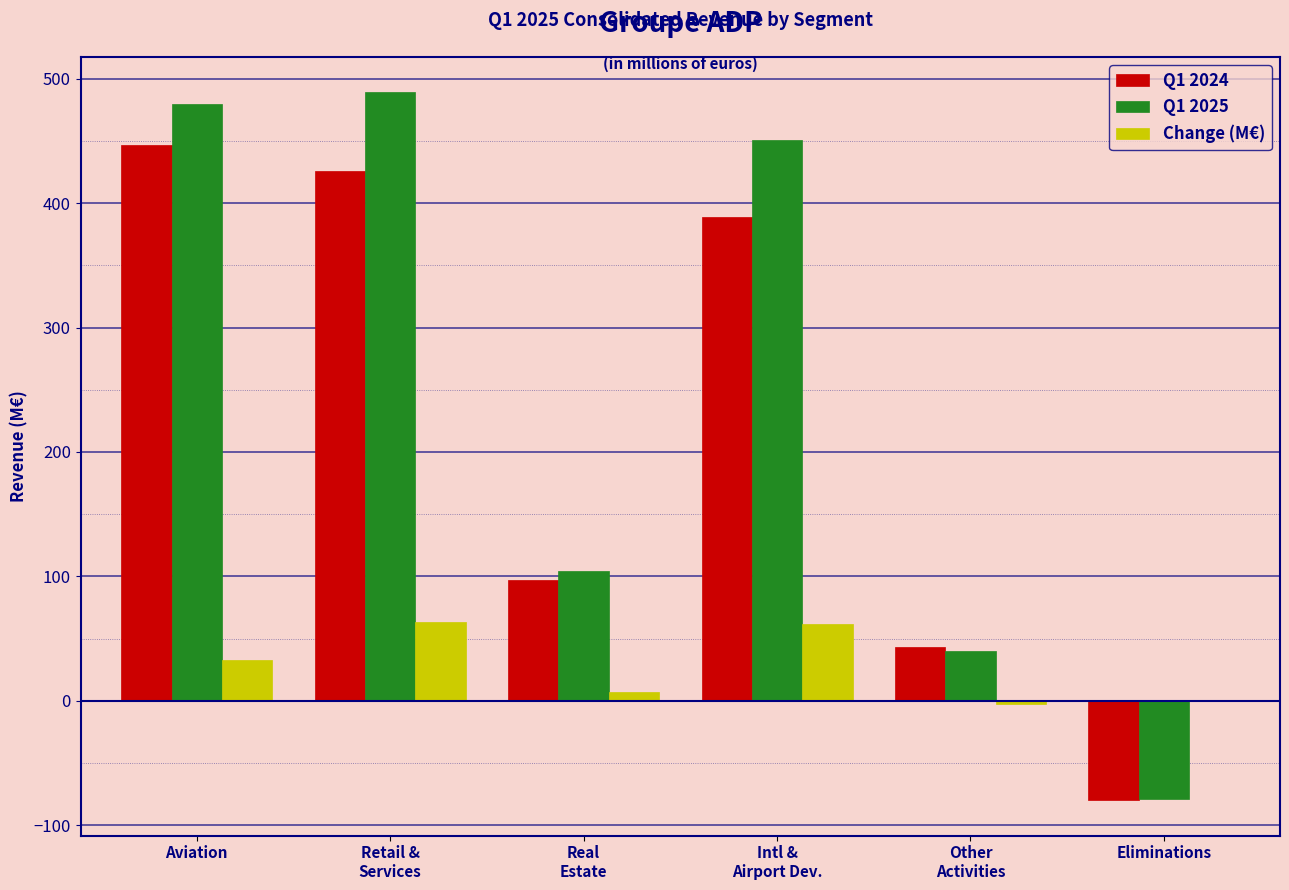

What is the minimum value shown in the chart?

-80